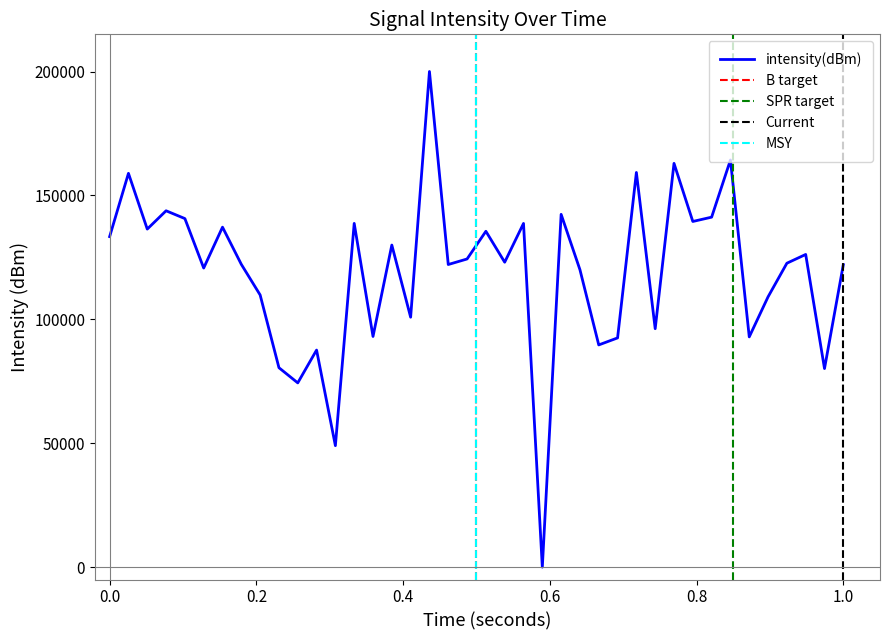

Reading left to right, transcribe all the data shown in this chart.

133368.0	158906.1	136415.2	143799.2	140648.3	120691.5	137188.3	122181.3	109832.5	80470.2	74347.1	87593.4	49009.5	138705.9	93080.9	129967.0	100851.1	200000.0	122112.8	124349.7	135524.4	123044.3	138685.7	0.0	142357.5	120016.2	89669.7	92496.3	159262.0	96214.8	162929.6	139483.9	141227.1	164293.8	92911.0	109080.7	122636.6	126175.8	80124.0	122052.1